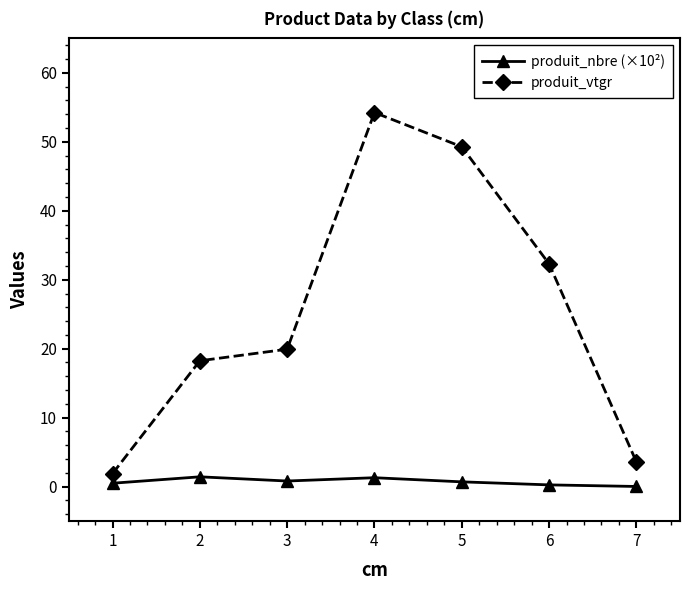

How many lines are shown in the chart?

2